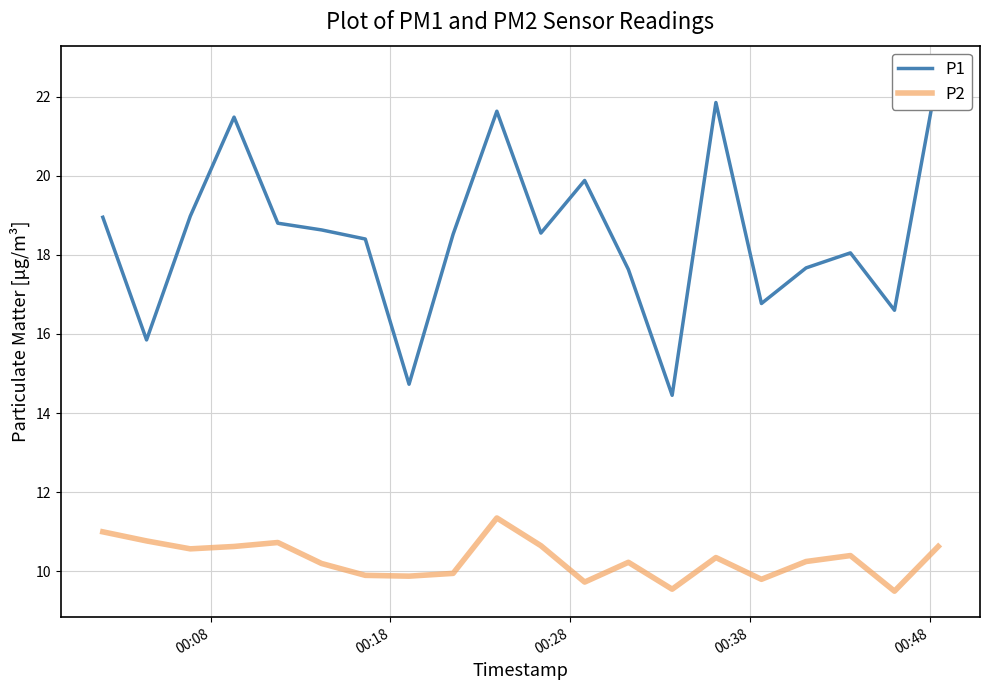

Which series has the largest total across all categories?

P1